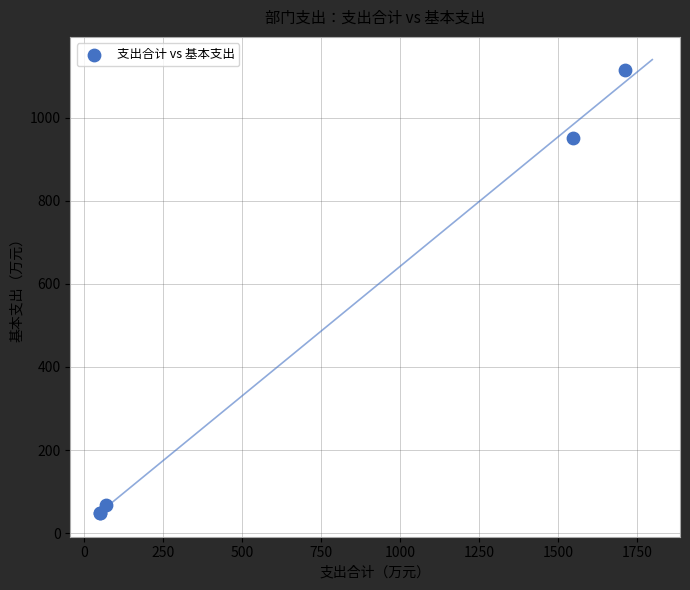

What Y value in the scatter plot is closest to 581?

950.3